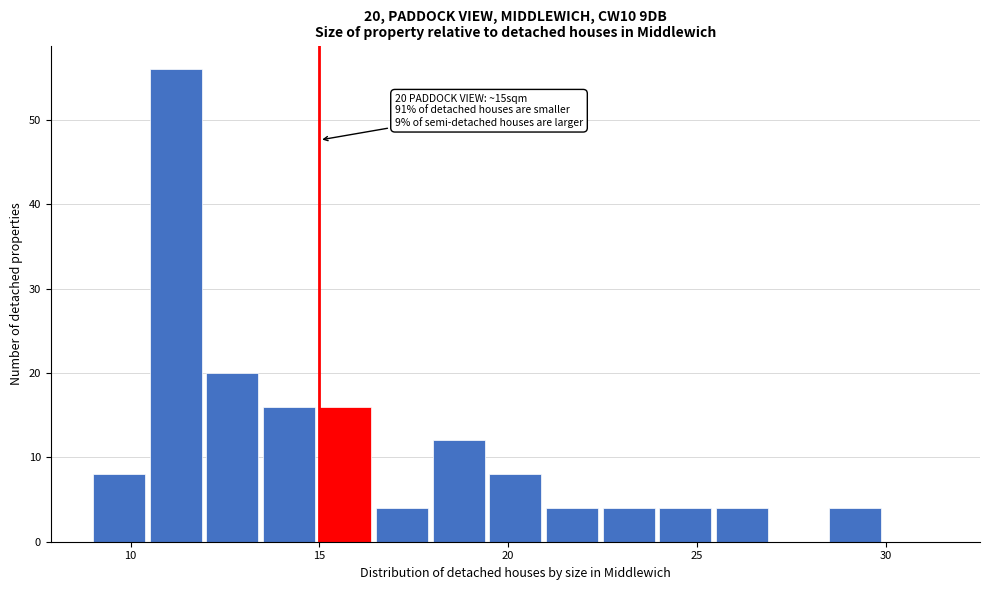

Read against the x-axis, roughly where is the centre of the tallest bar?

11.0